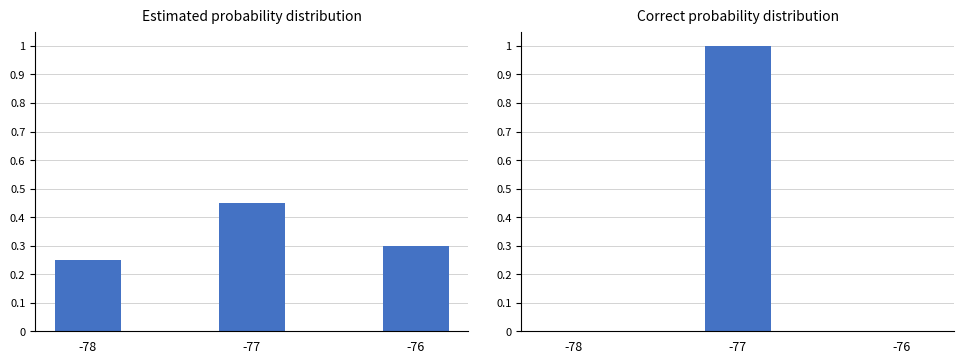

Reading left to right, transcribe all the data shown in this chart.

Estimated: 0.2	0.5	0.3
Correct: 0.0	1.0	0.0